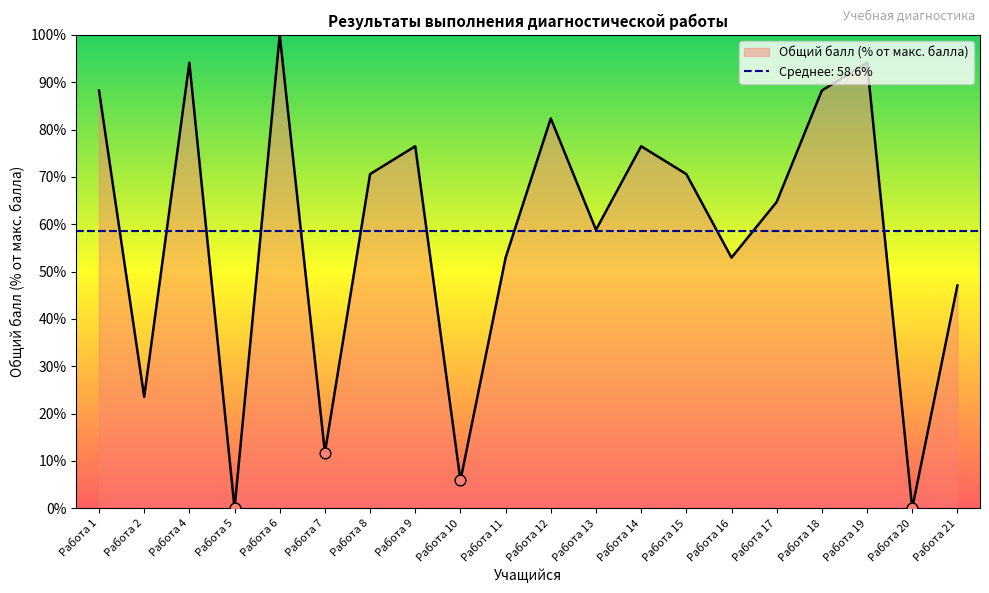

What is the change in value from Работа 2 to Работа 17?

+41.2